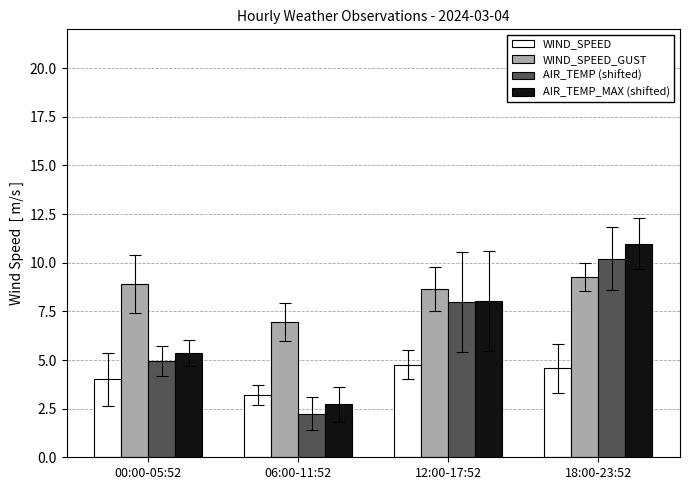

What is the label of the 2nd bar from the right?

12:00-17:52